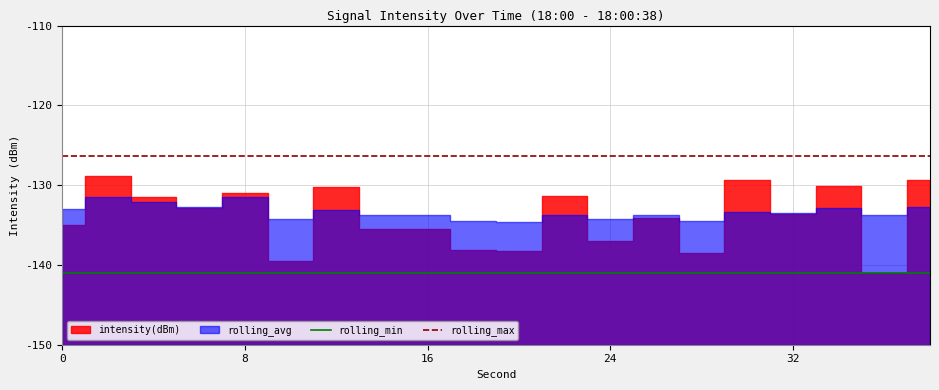

The rolling_max series shows -197.3 at 32. True or false?

False